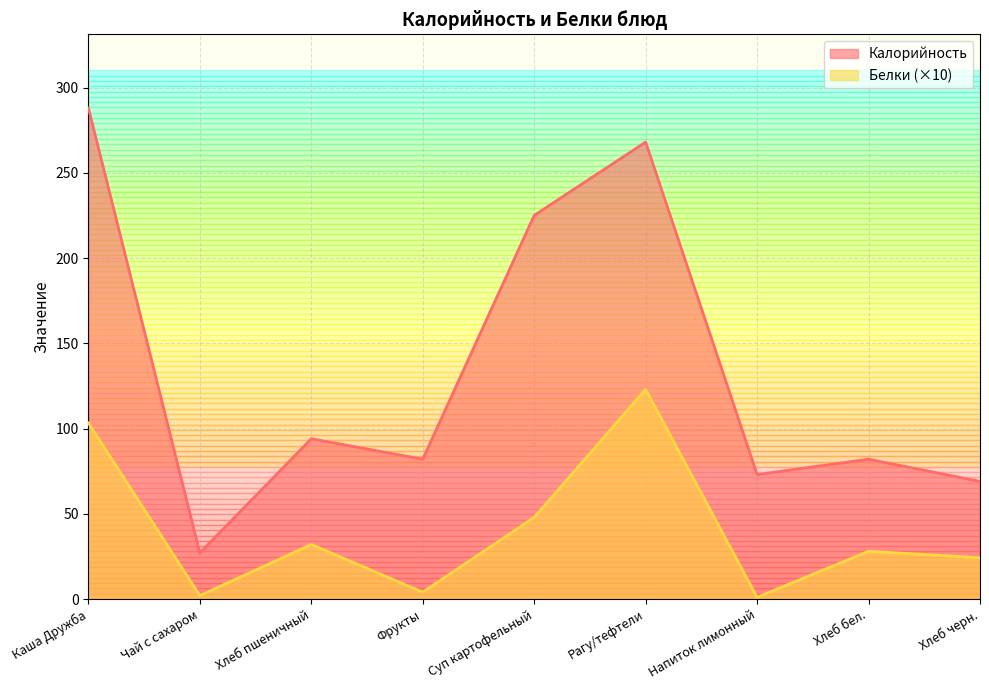

The value of Белки at Каша Дружба is 103.3. True or false?

True